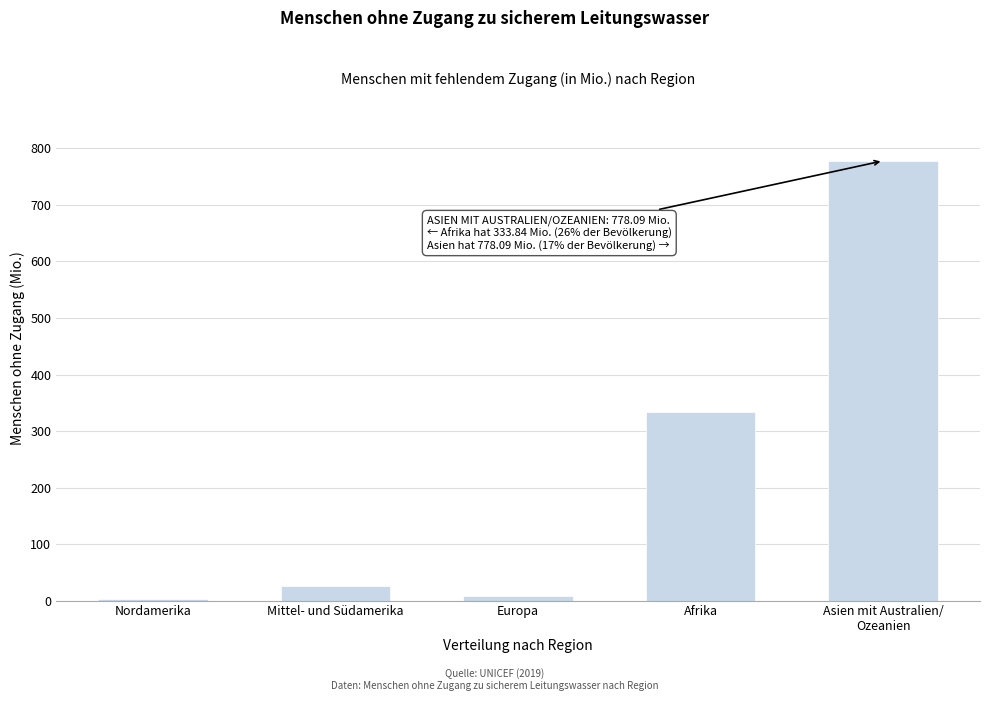

What is the difference between the second highest and minimum values?

330.2